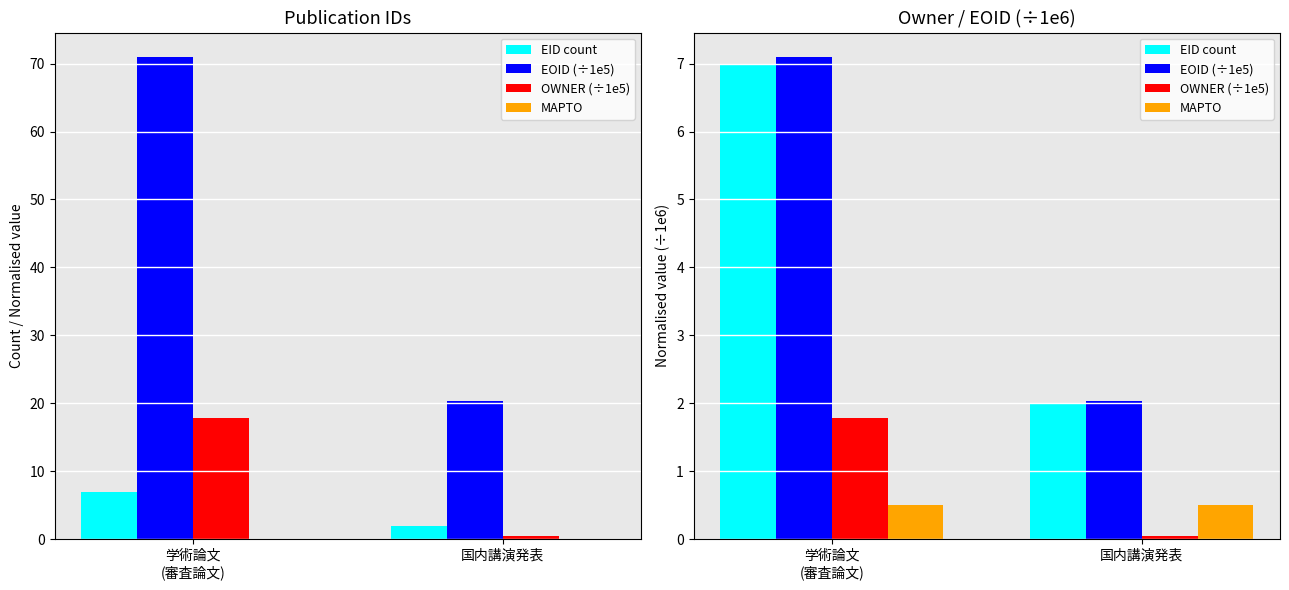

Which series has the largest total across all categories?

EOID (÷1e5)